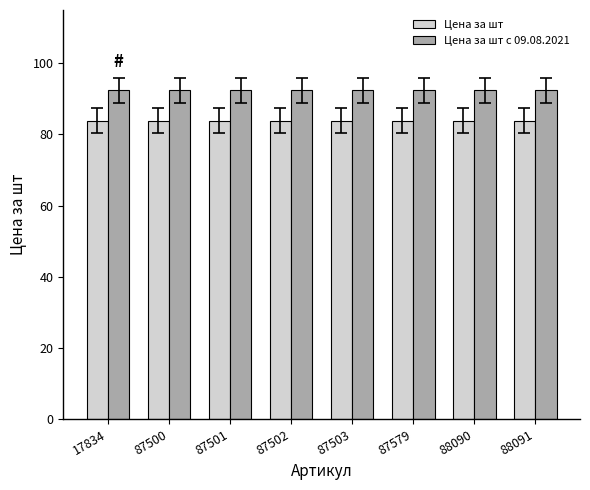

What is the minimum value shown in the chart?

83.9